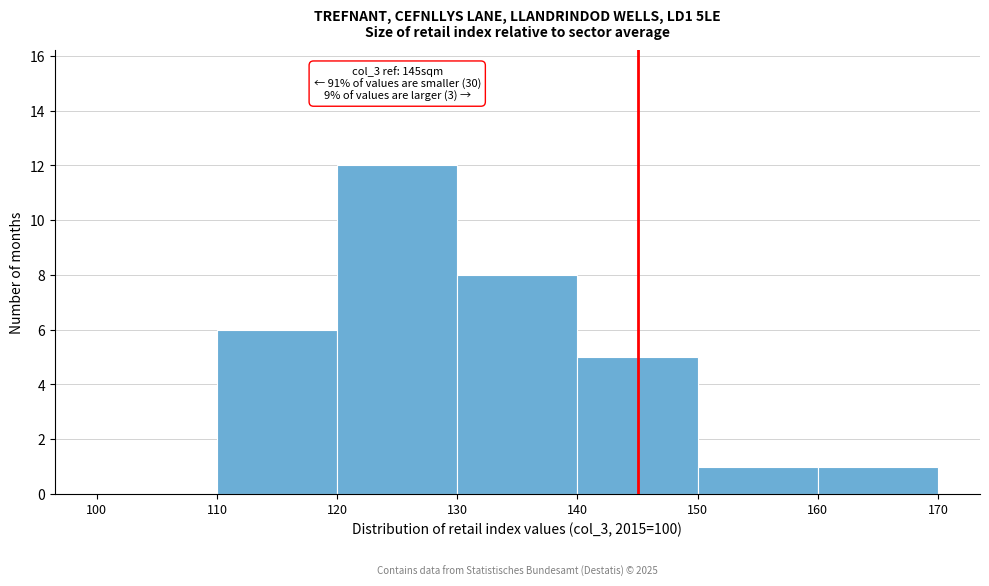

Which range on the x-axis has the tallest bar?

120 to 130